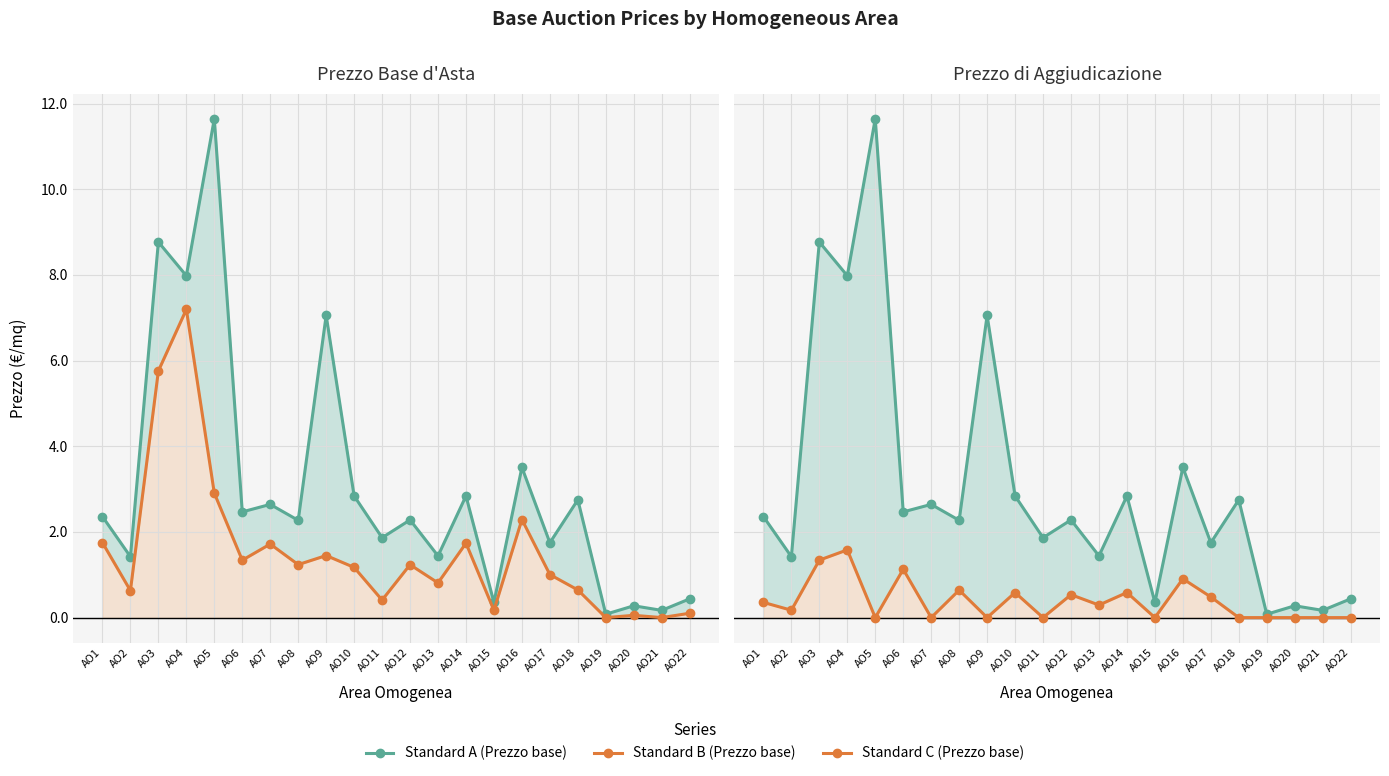

The Standard C (Prezzo base) series shows -0.7 at AO19. True or false?

False